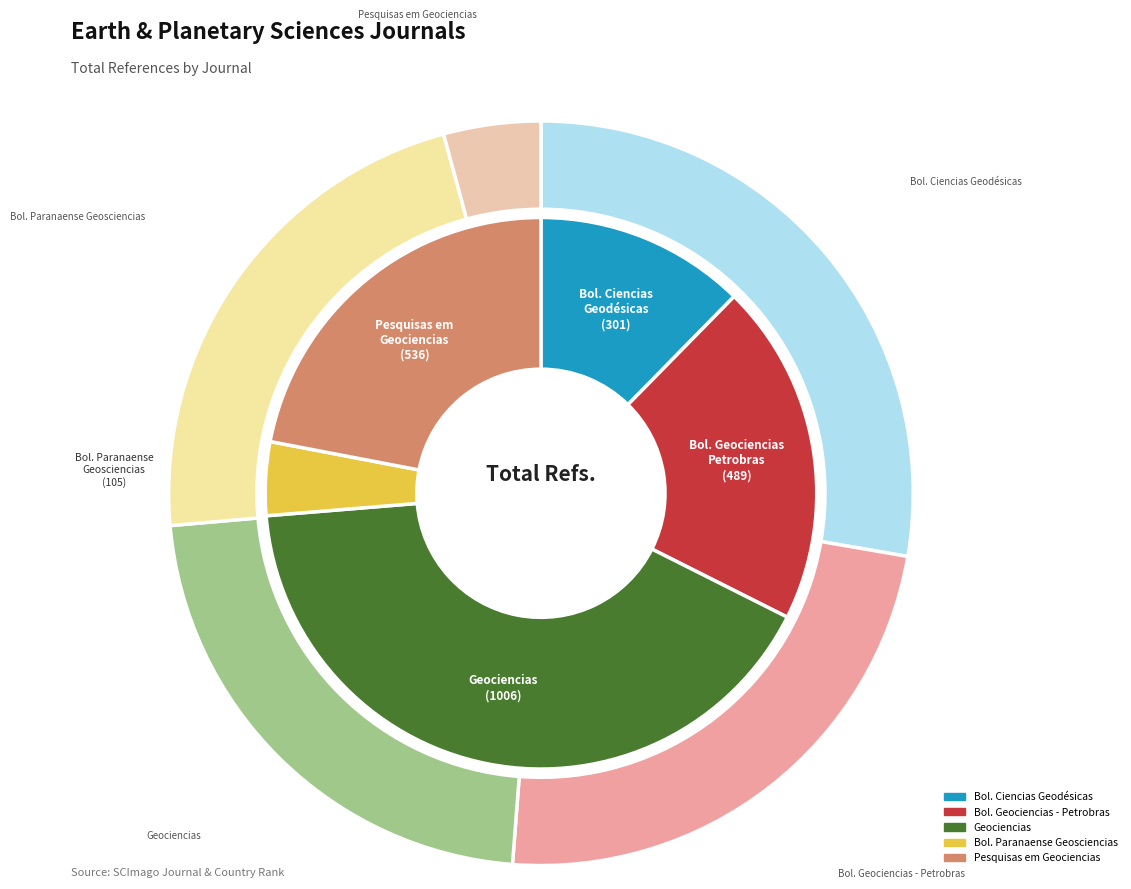

To the nearest percent, what percentage of the pie is Boletim de Geociencias - Petrobras?

20%